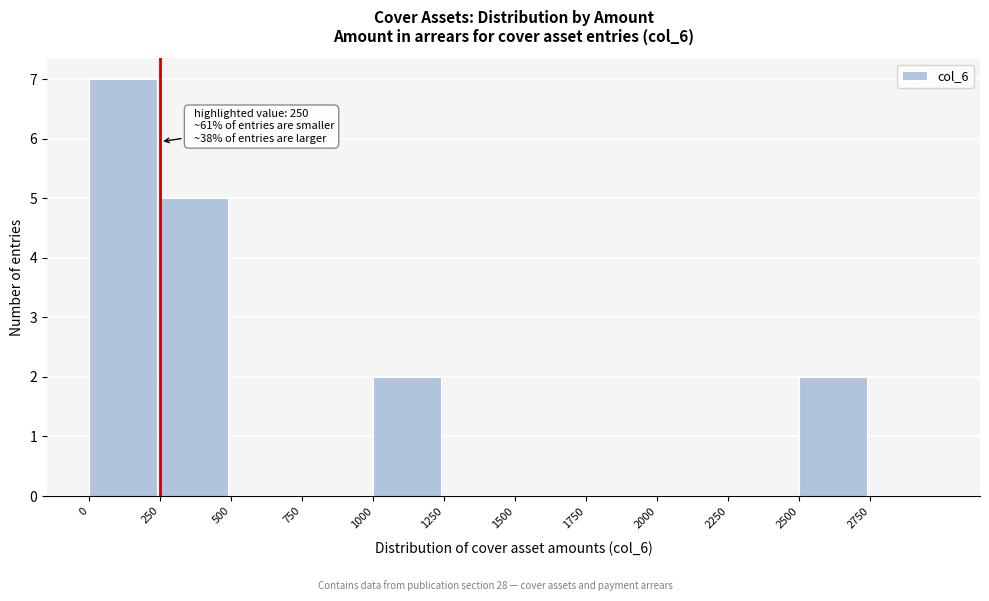

Over which range of the x-axis is the bar tallest?

0 to 250